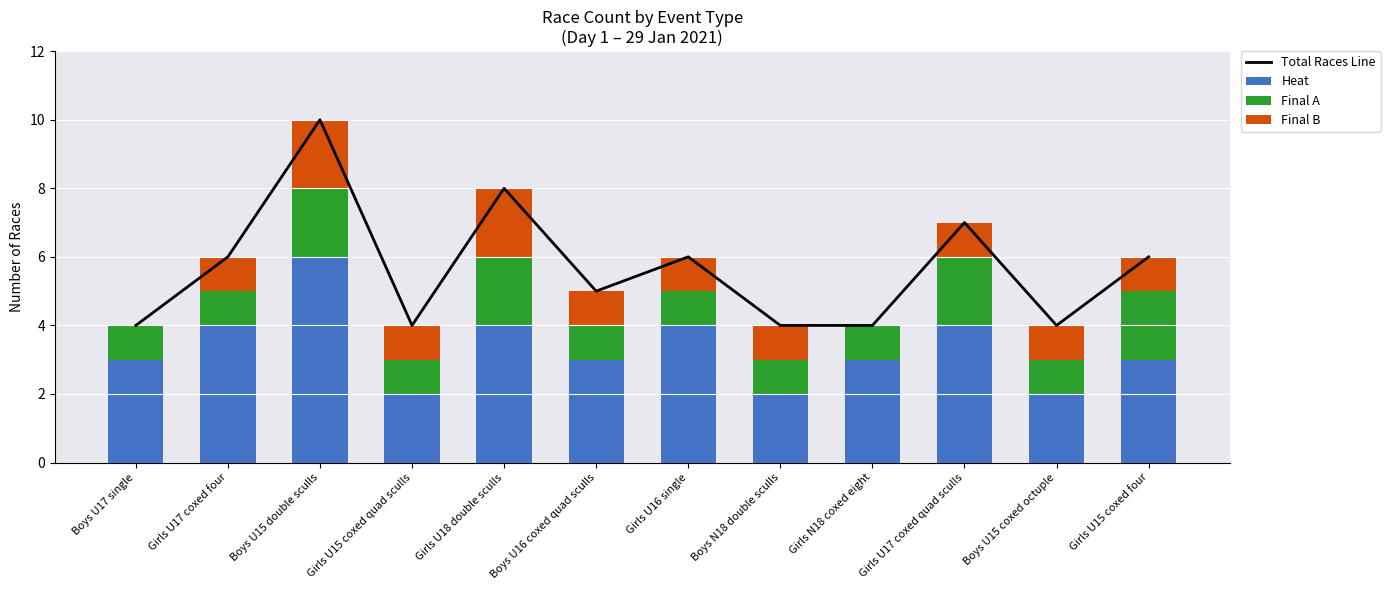

Which has a higher value, Boys U17 single or Girls U18 double sculls?

Girls U18 double sculls